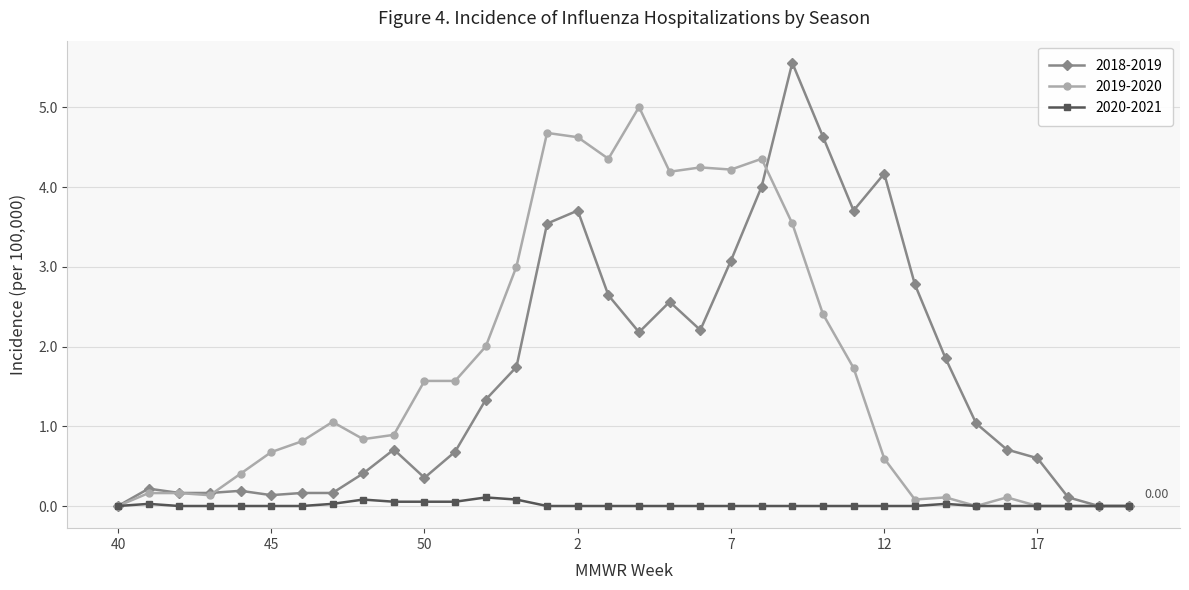

Rank the series by their maximum value, from lowest to highest.

2020-2021, 2019-2020, 2018-2019